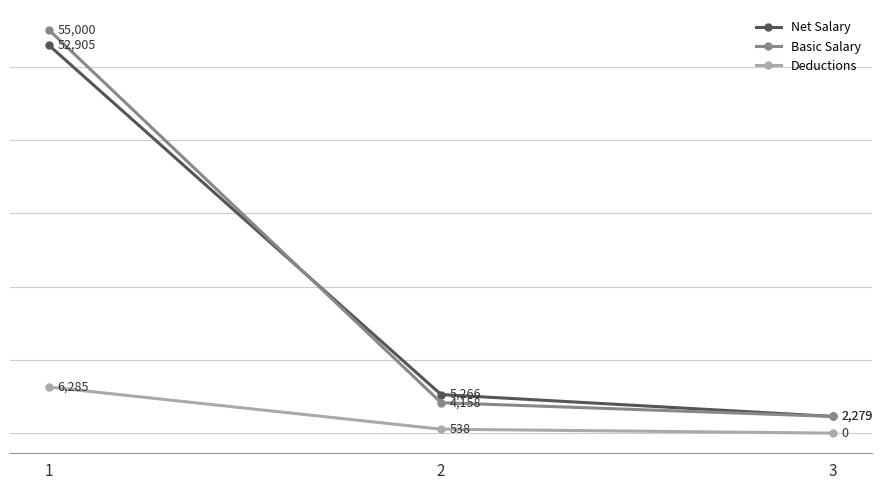

Reading left to right, what are all the values shown in this chart?

Net Salary: 52905	5266	2279
Basic Salary: 55000	4158	2279
Deductions: 6285	538	0